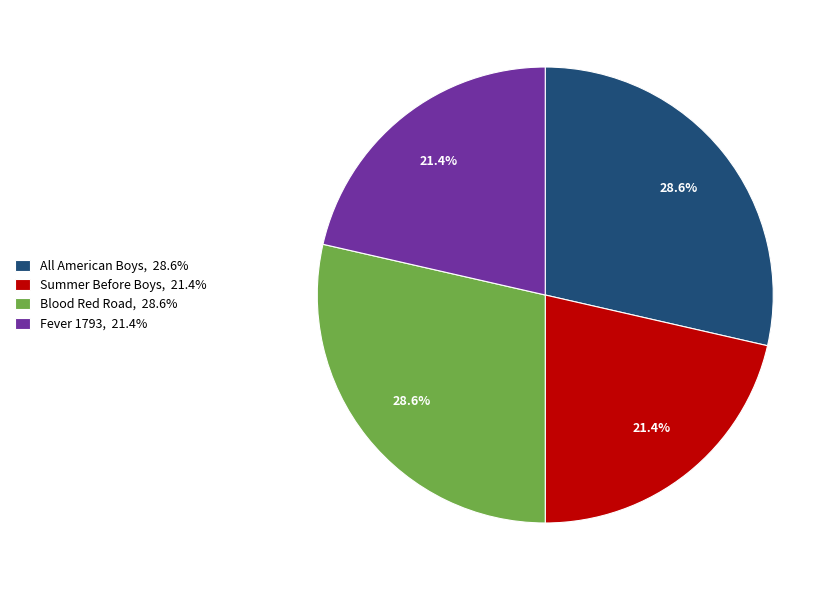

To the nearest percent, what percentage of the pie is Fever 1793?

21%